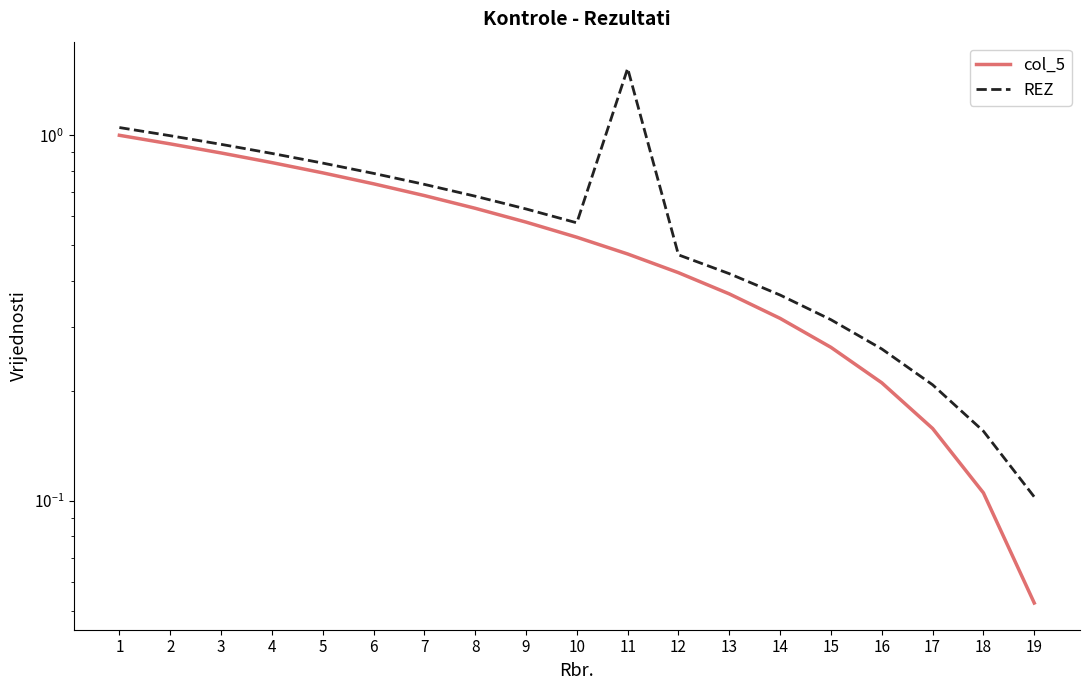

List the labels in order of col_5 value, smallest first.

19, 18, 17, 16, 15, 14, 13, 12, 11, 10, 9, 8, 7, 6, 5, 4, 3, 2, 1